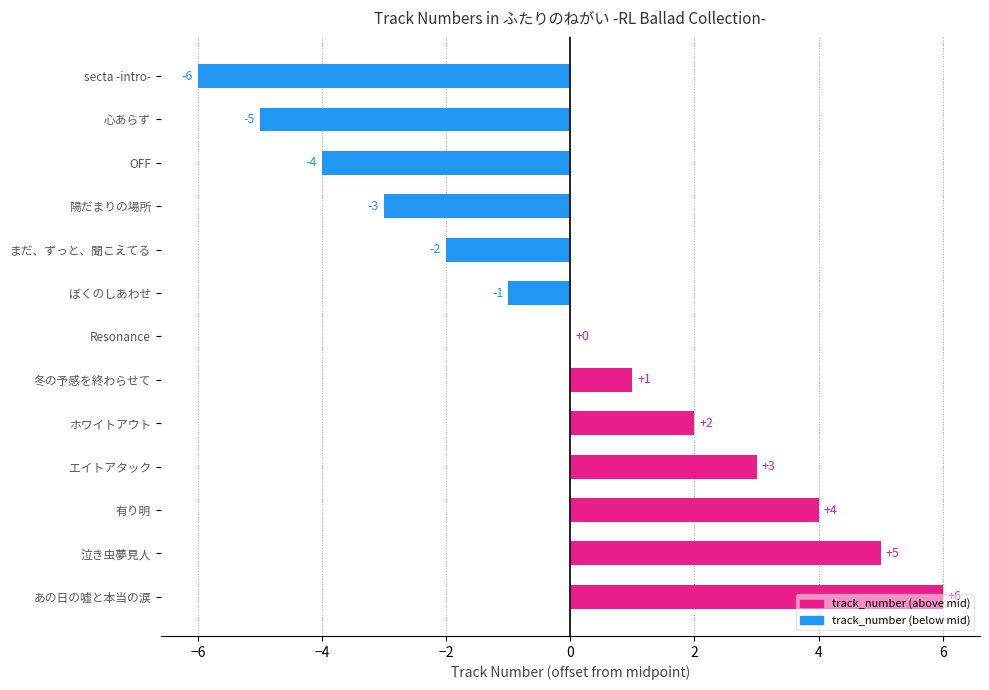

What value does the data have at secta -intro-, to the nearest 5?

-5